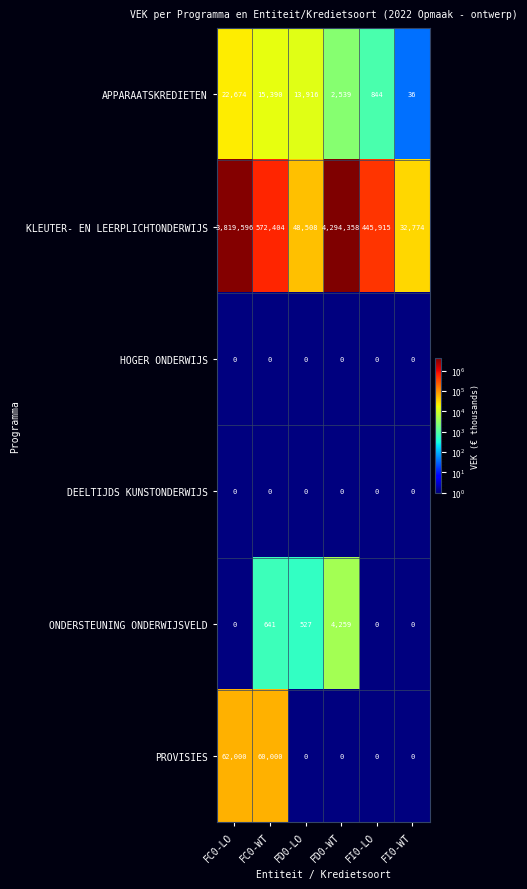

At which label does ONDERSTEUNING ONDERWIJSVELD reach its peak?

FD0-WT